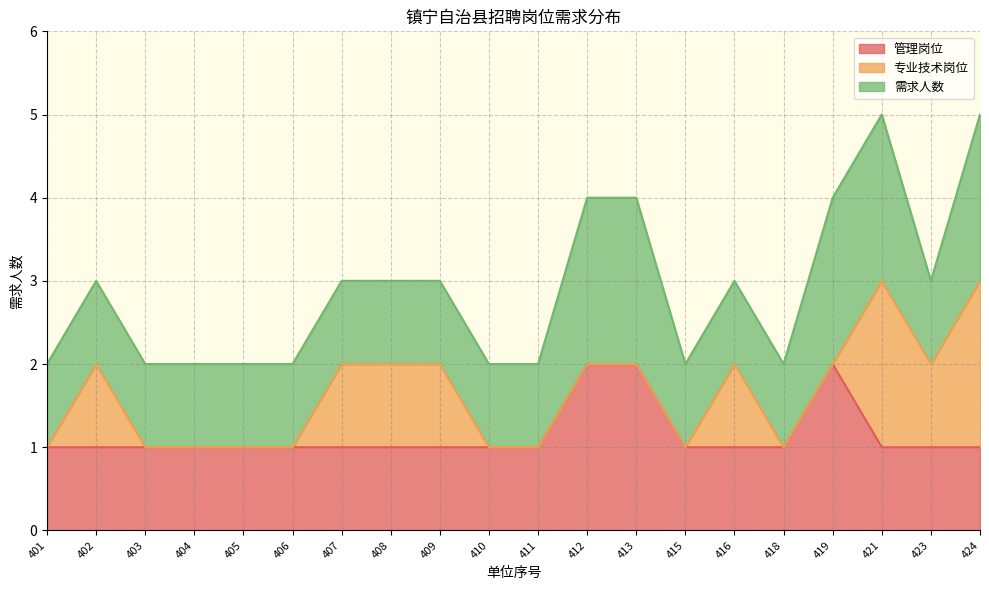

What is the difference between the highest and lowest values at 405?

1